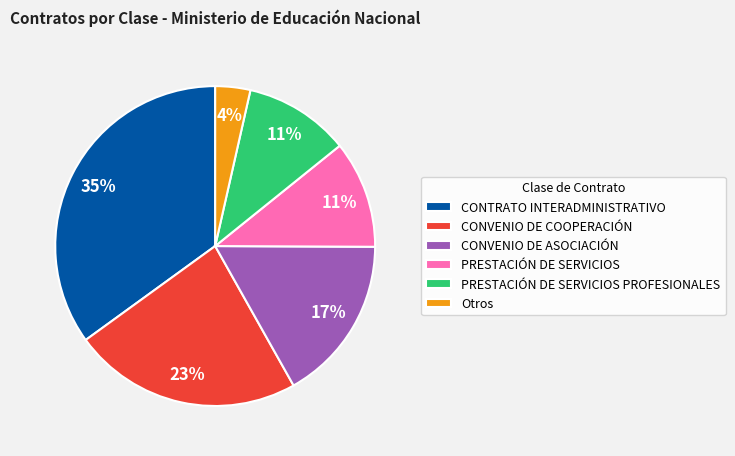

Is the sum of PRESTACIÓN DE SERVICIOS and Otros greater than half?

No